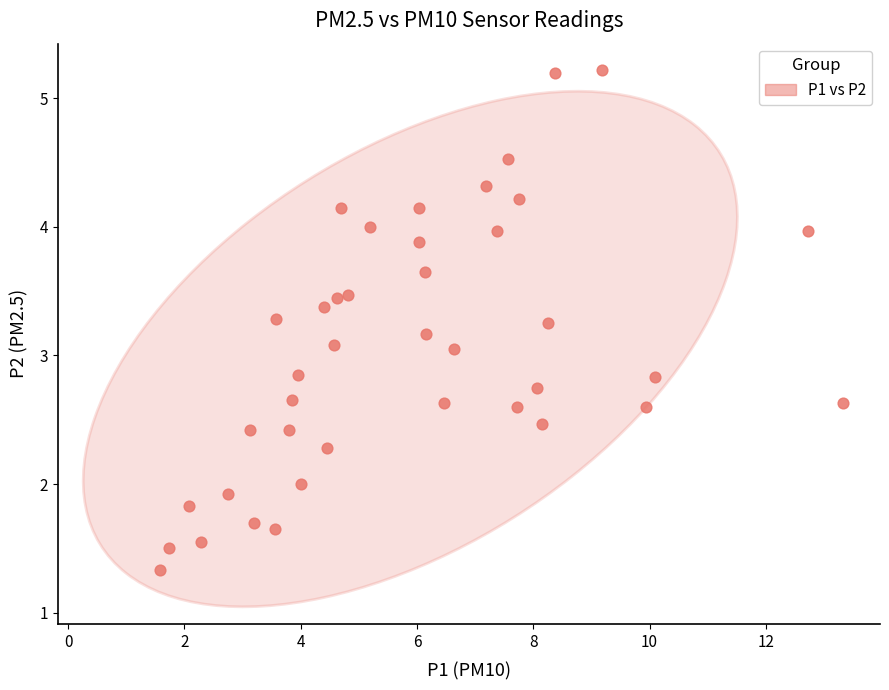

What is the range of Y values (max minus min)?

3.9